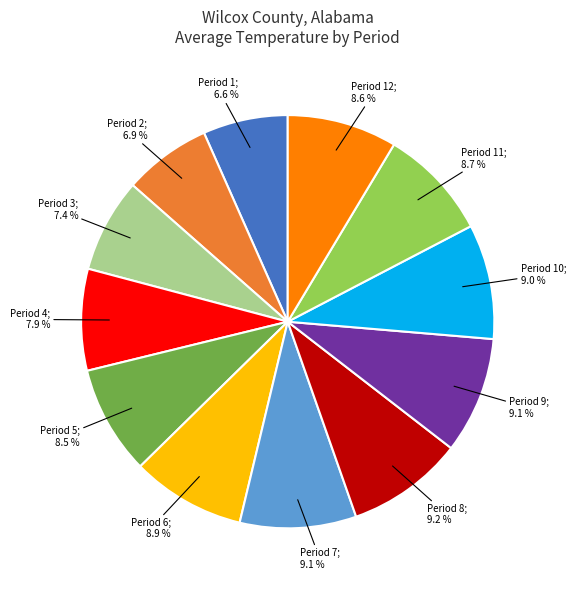

Is there a majority slice in this chart?

No